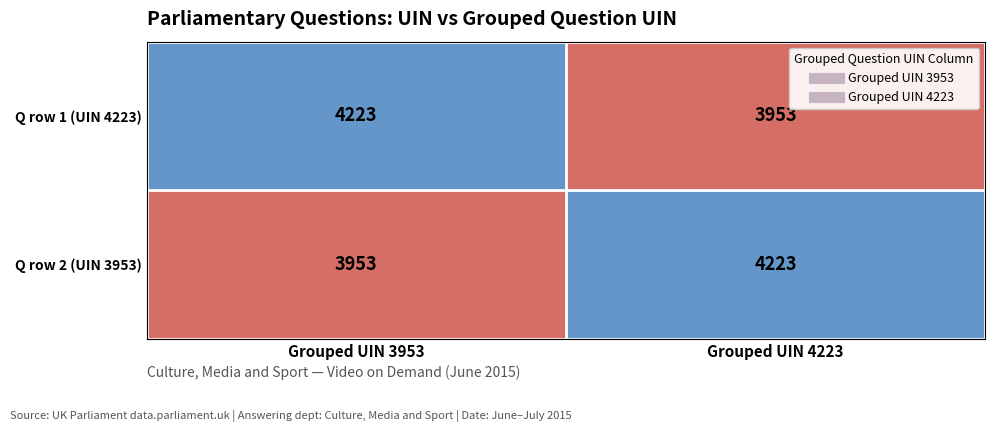

The Q row 2 (UIN 3953) series shows 6691 at Grouped UIN 3953. True or false?

False